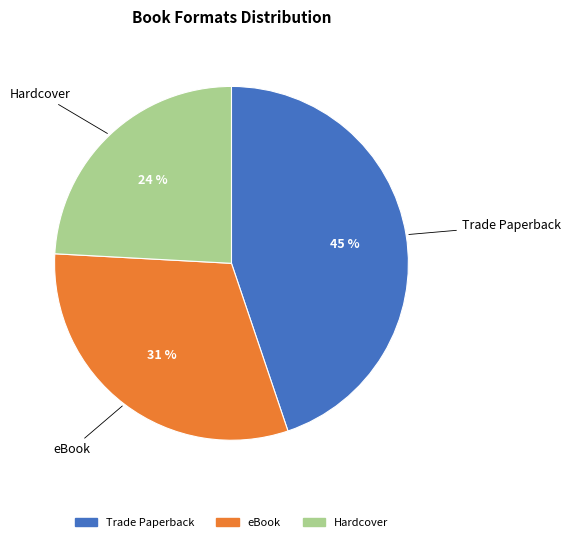

The eBook slice represents 42% of the pie. True or false?

False